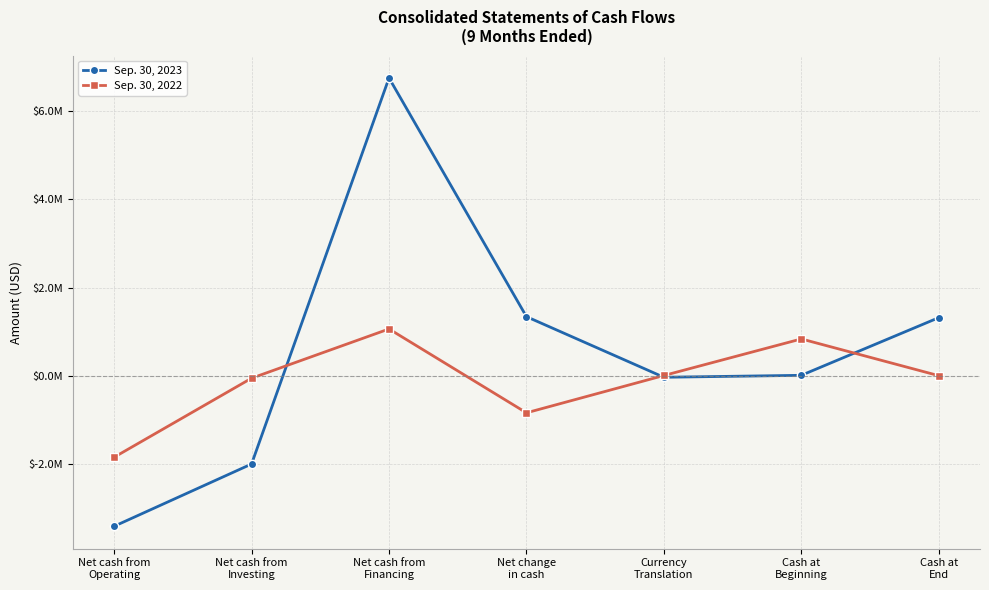

At how many categories does at least one series exceed 6339978?

1